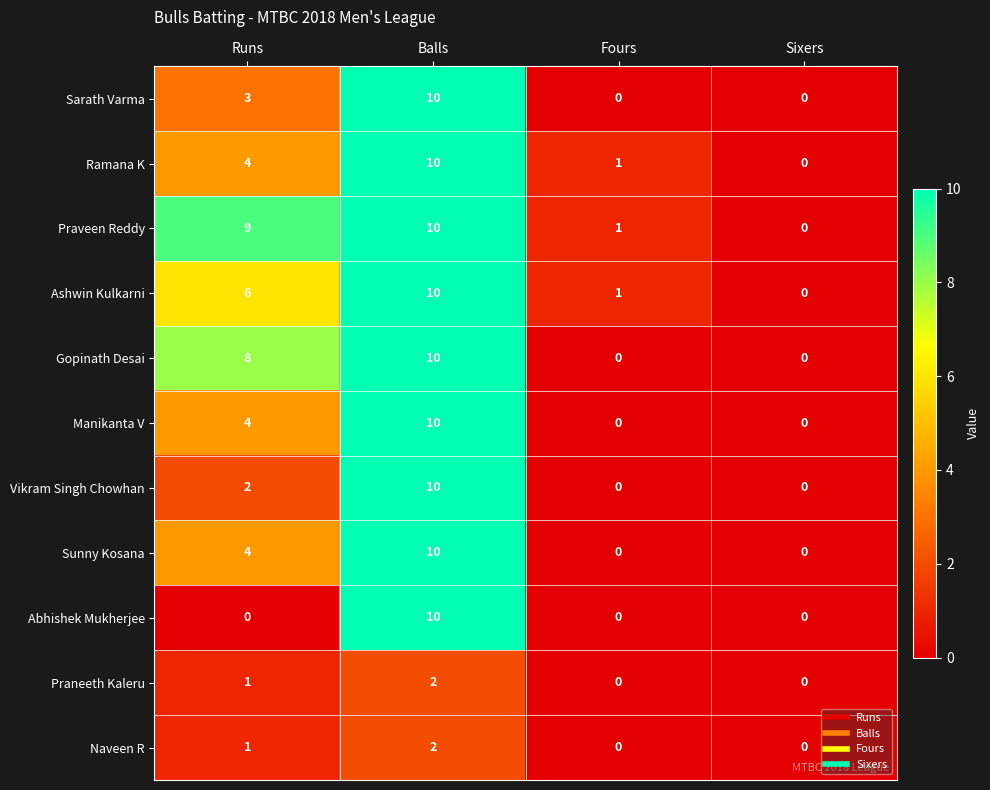

At how many categories does at least one series exceed 4?

2